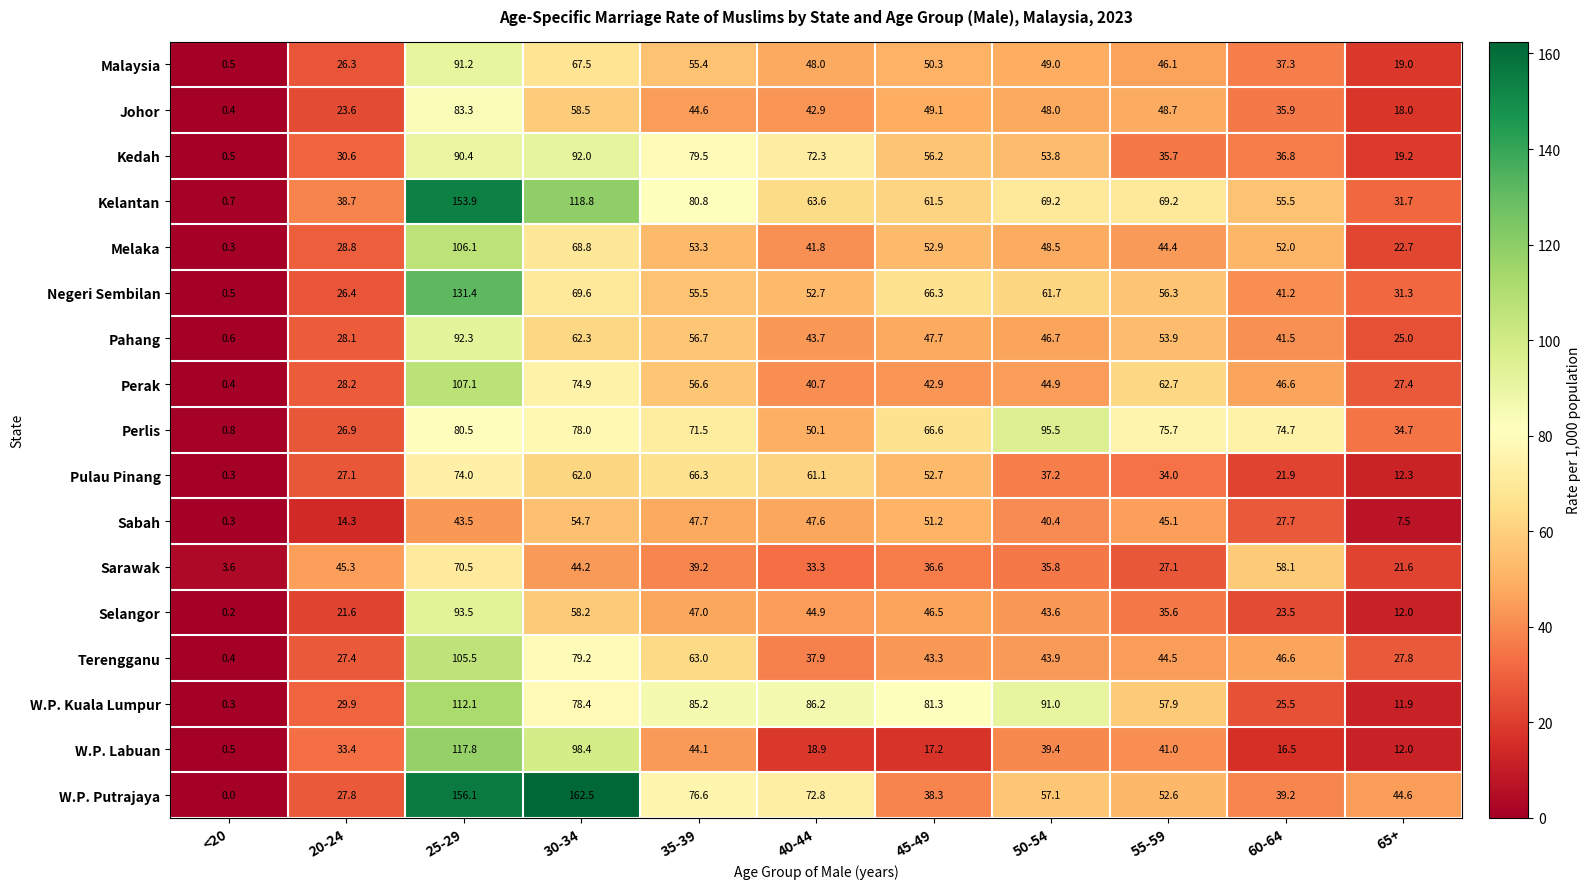

What is the spread (max minus min) of values at 60-64?

58.2